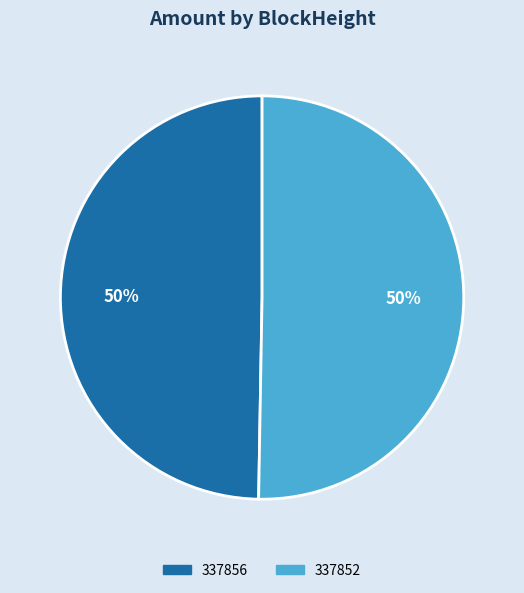

How many slices are in this pie chart?

2